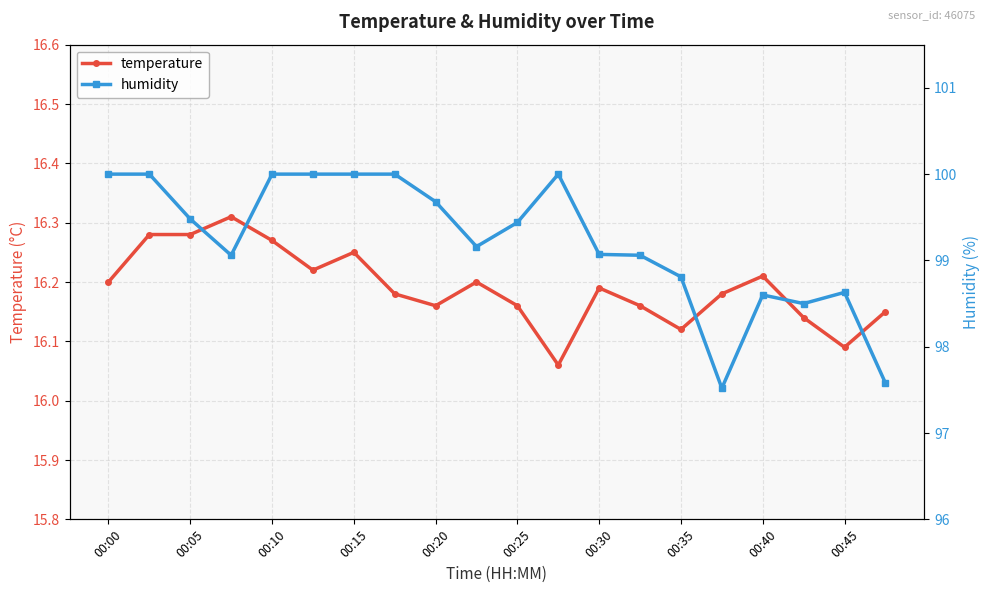

In humidity, how many points are higher than both neighbors (excluding endpoints)?

3